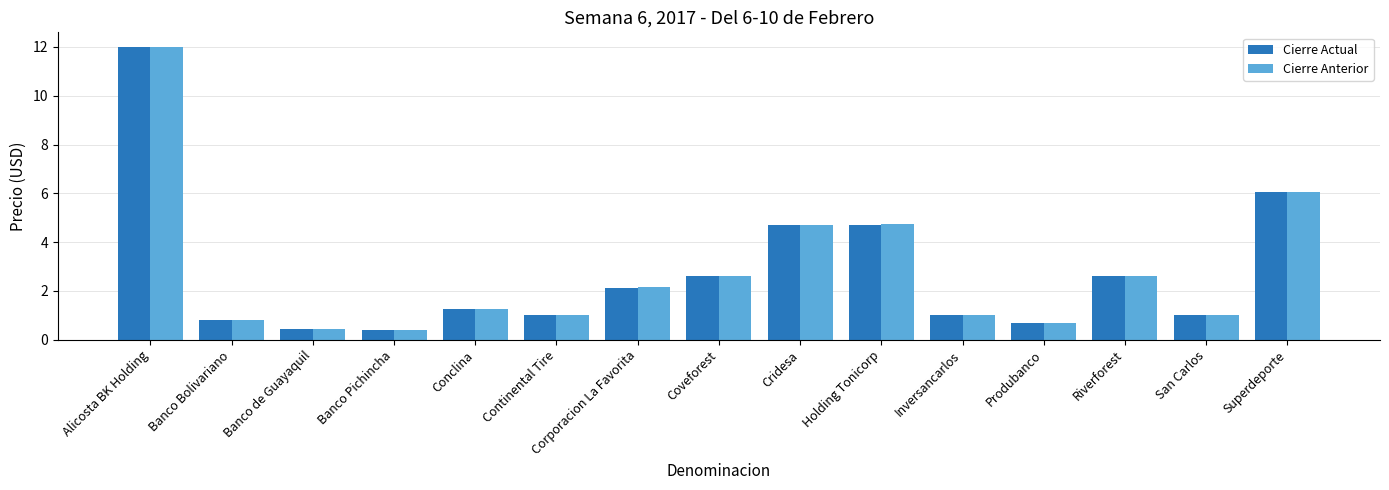

Which series changed the most between Banco de Guayaquil and Conclina?

Cierre Actual